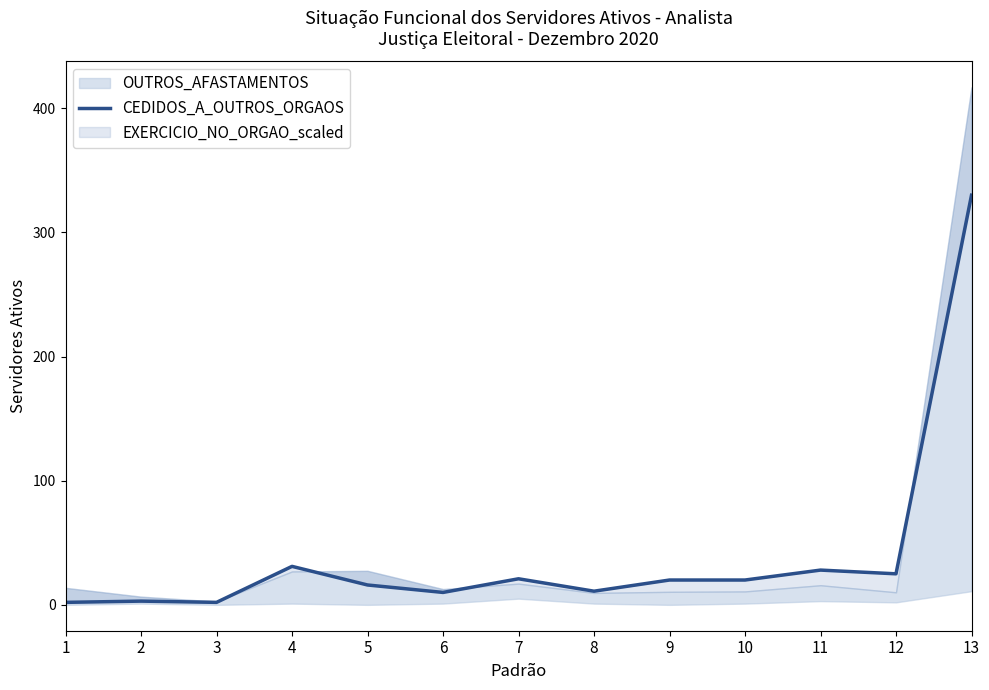

Where does the data first go above 20?

4